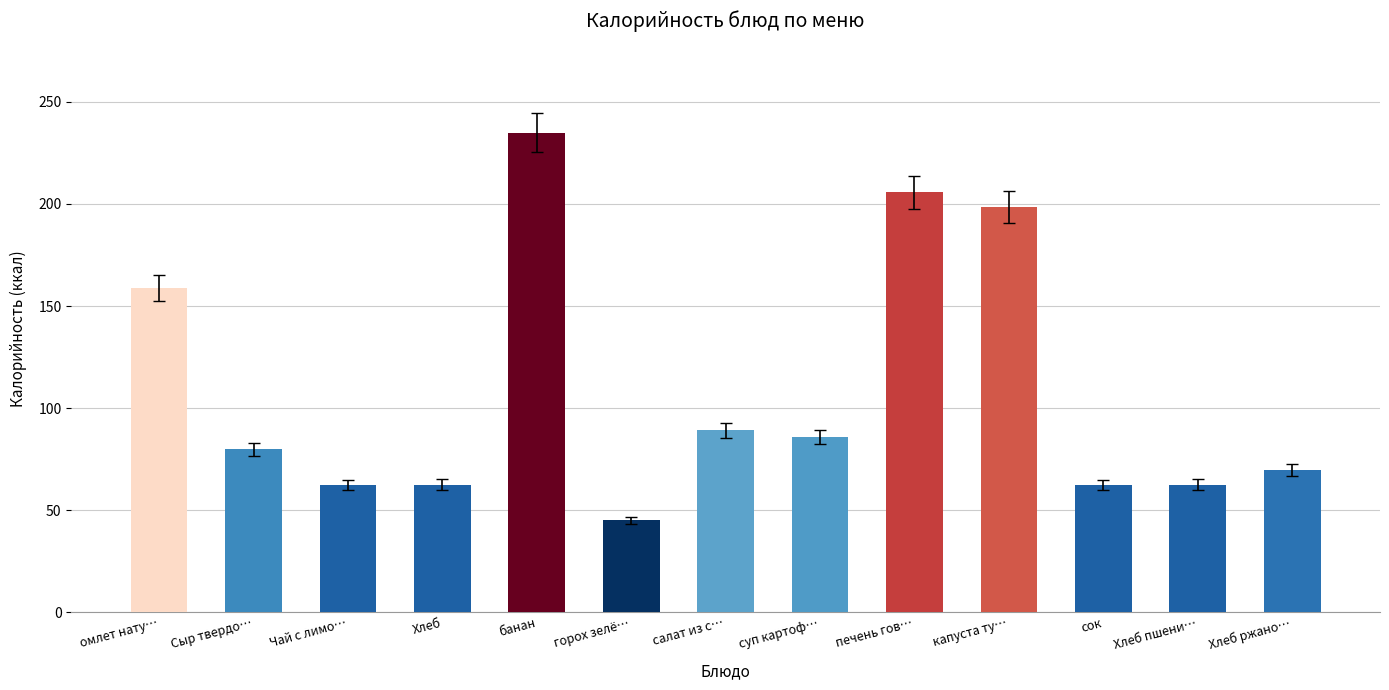

What position from the left is банан?

5